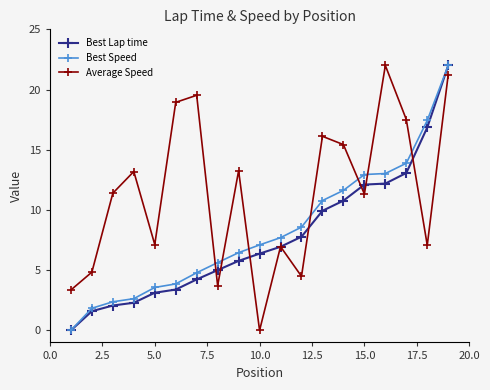

Which series has the largest total across all categories?

Average Speed